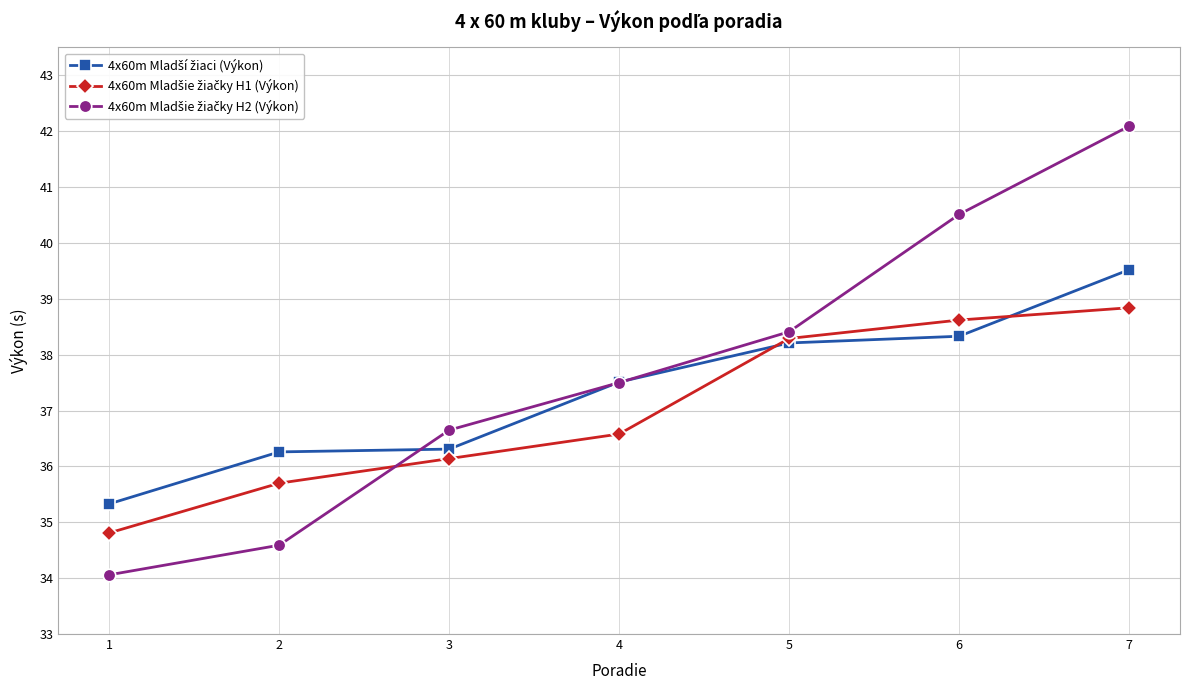

At which category is the sum across all series the highest?

7